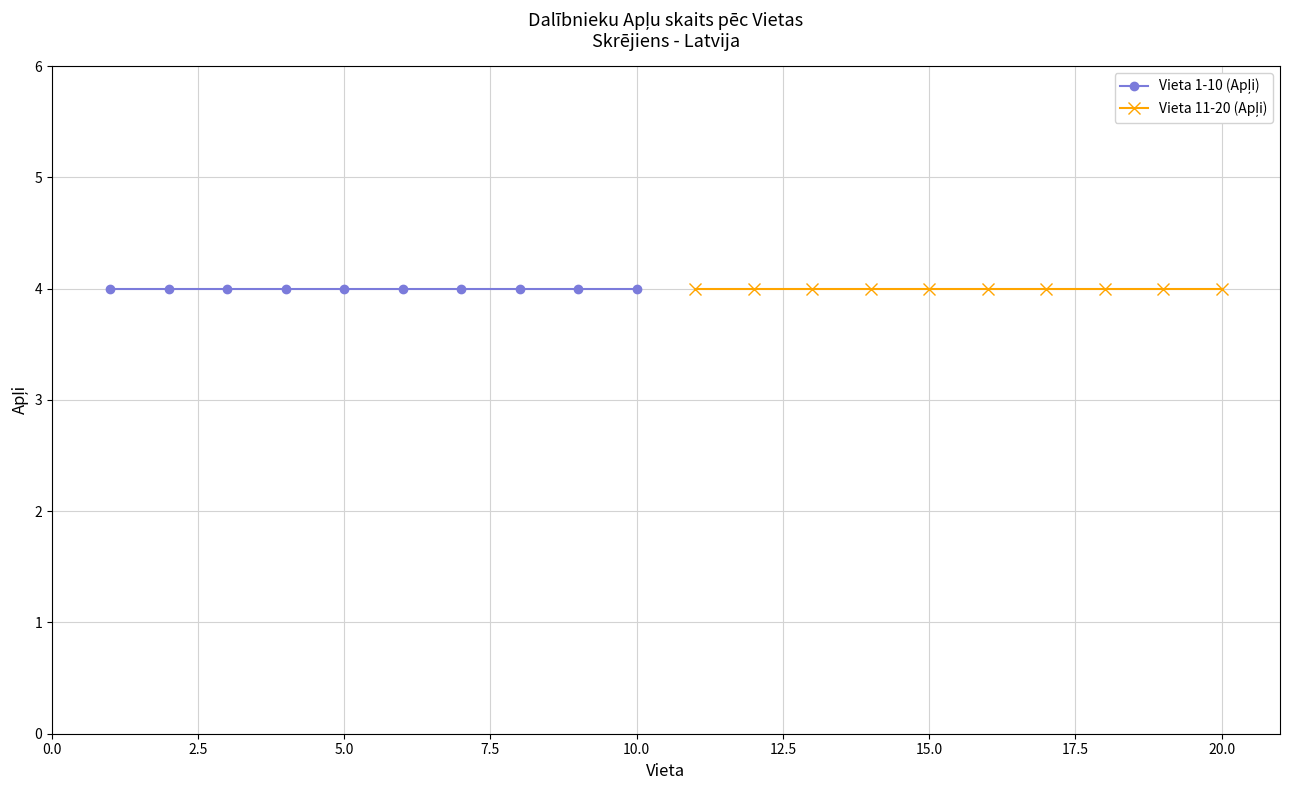

What is the value of the Apļi point at the 20th from the left?

4